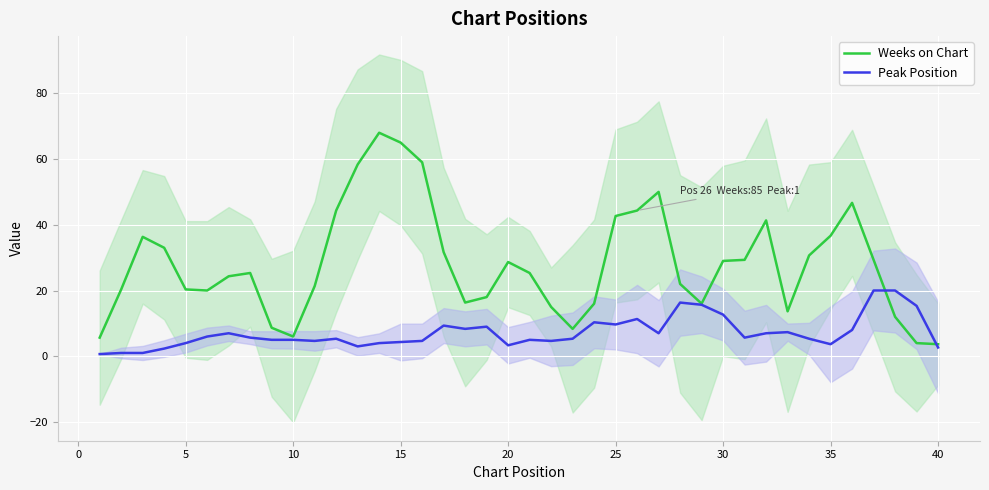

The Weeks on Chart series shows 5.3 at 20. True or false?

False